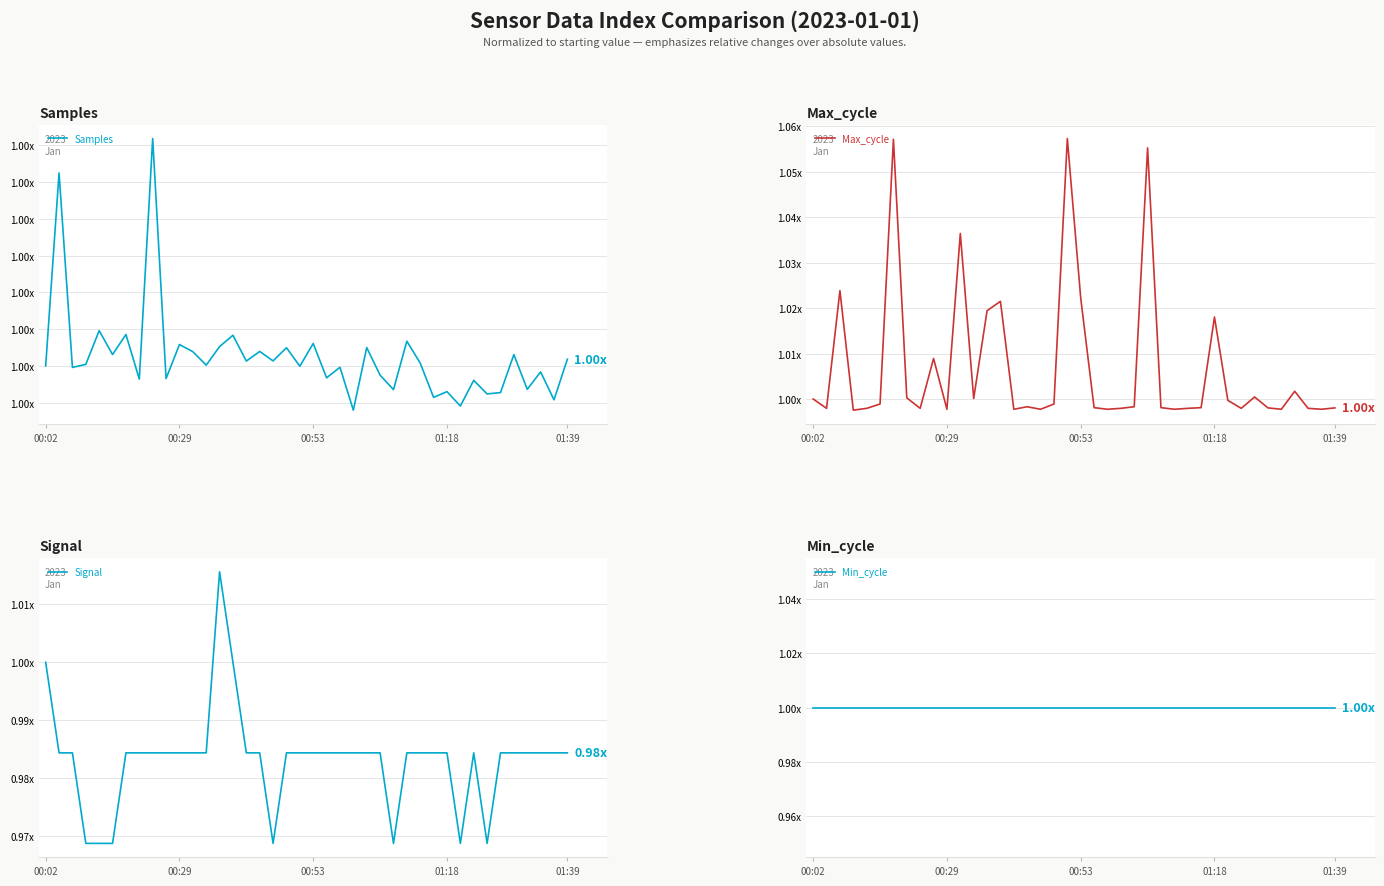

What is the average value of the Signal series?

1.0